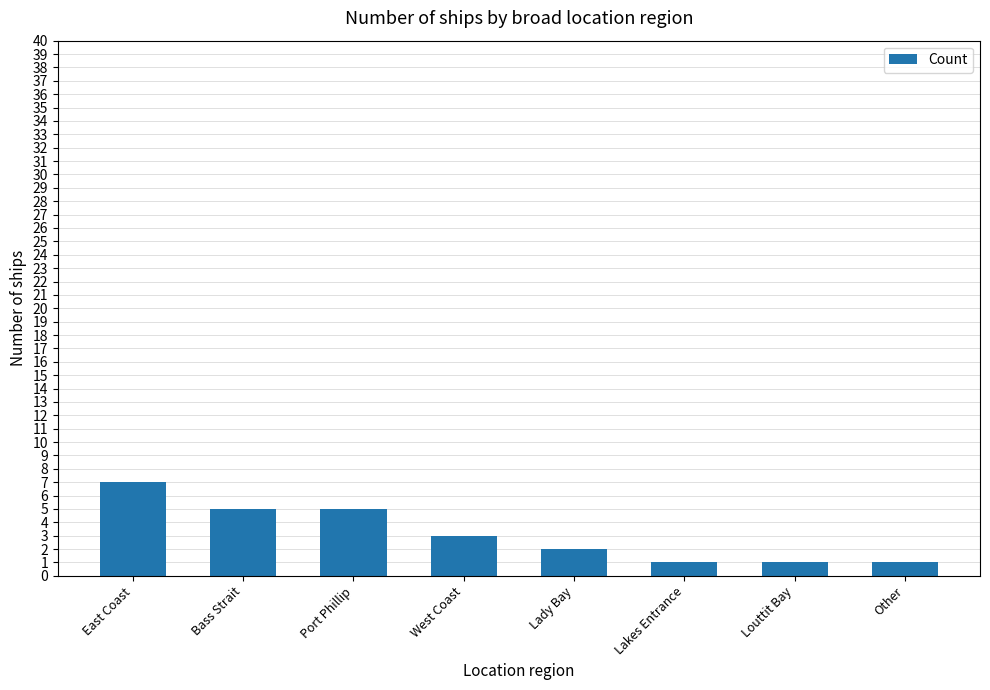

What is the label of the 2nd bar from the right?

Louttit Bay